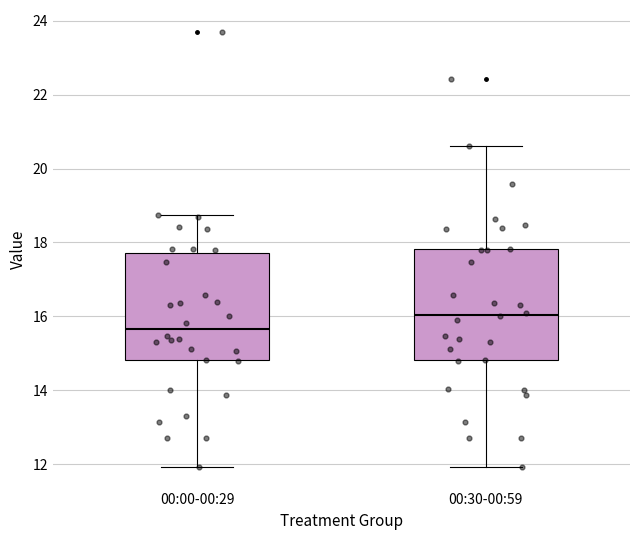

Which box's median line is the highest?

00:30-00:59